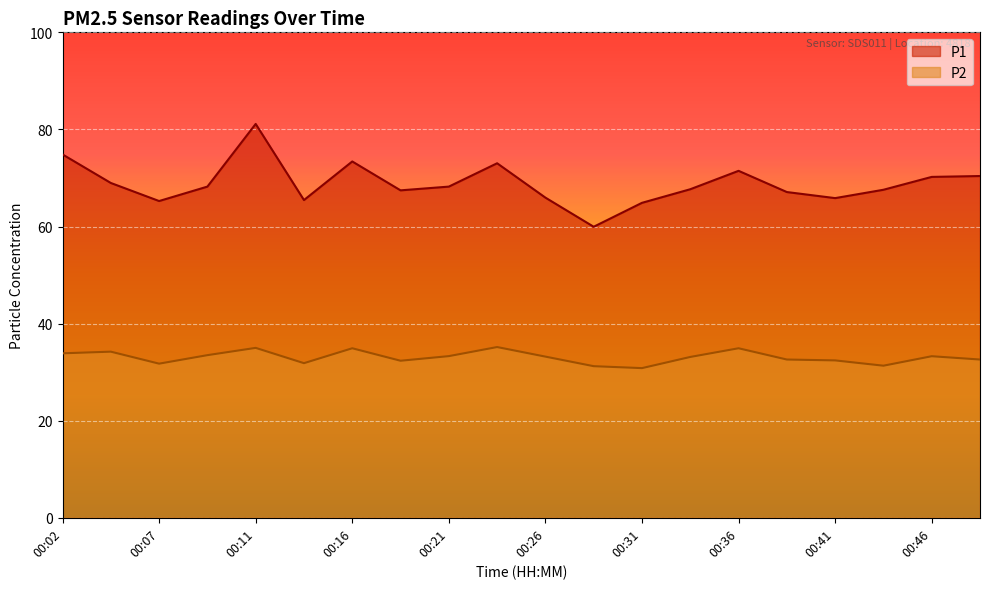

What is the maximum value shown in the chart?

81.1